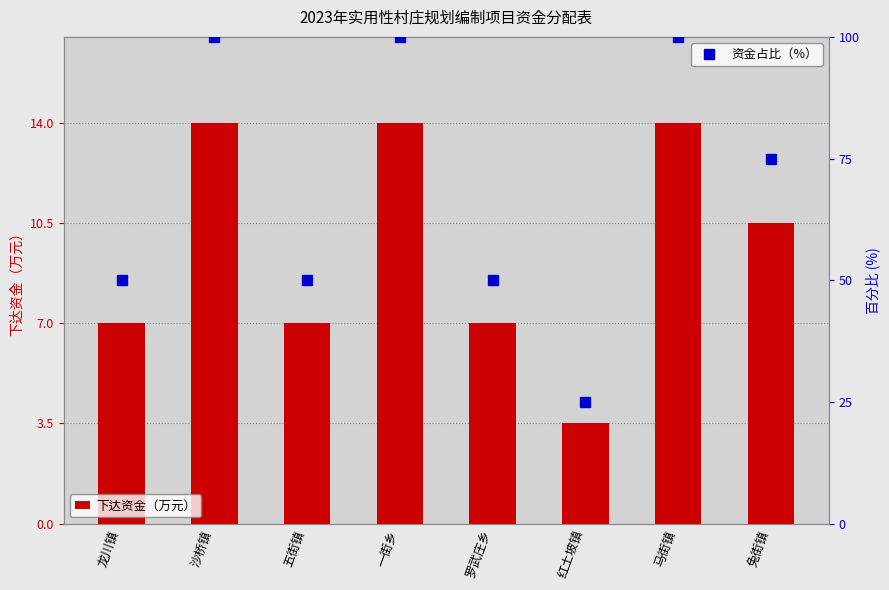

What is the difference between the 下达资金（万元） values at 红土坡镇 and 龙川镇?

3.5